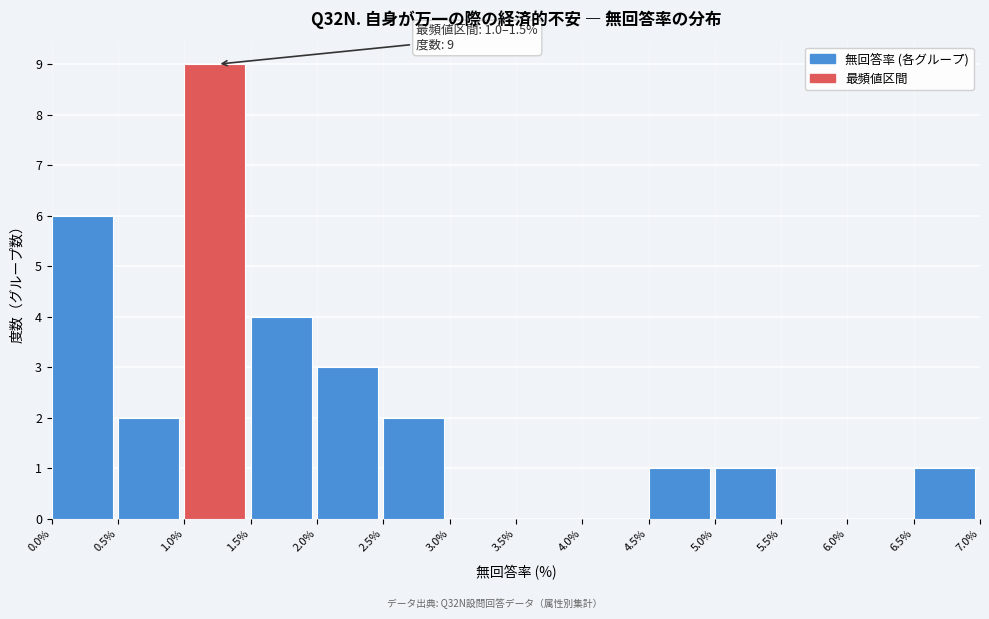

Over which range of the x-axis is the bar tallest?

1.0% to 1.5%